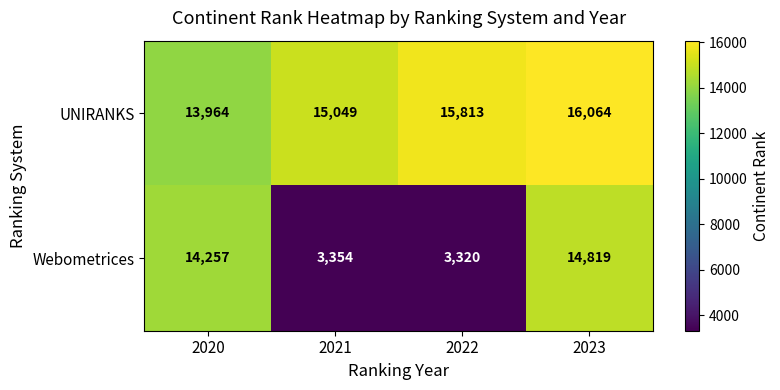

Reading right to left, extract all data points from this chart.

UNIRANKS: 2023=16064	2022=15813	2021=15049	2020=13964
Webometrices: 2023=14819	2022=3320	2021=3354	2020=14257